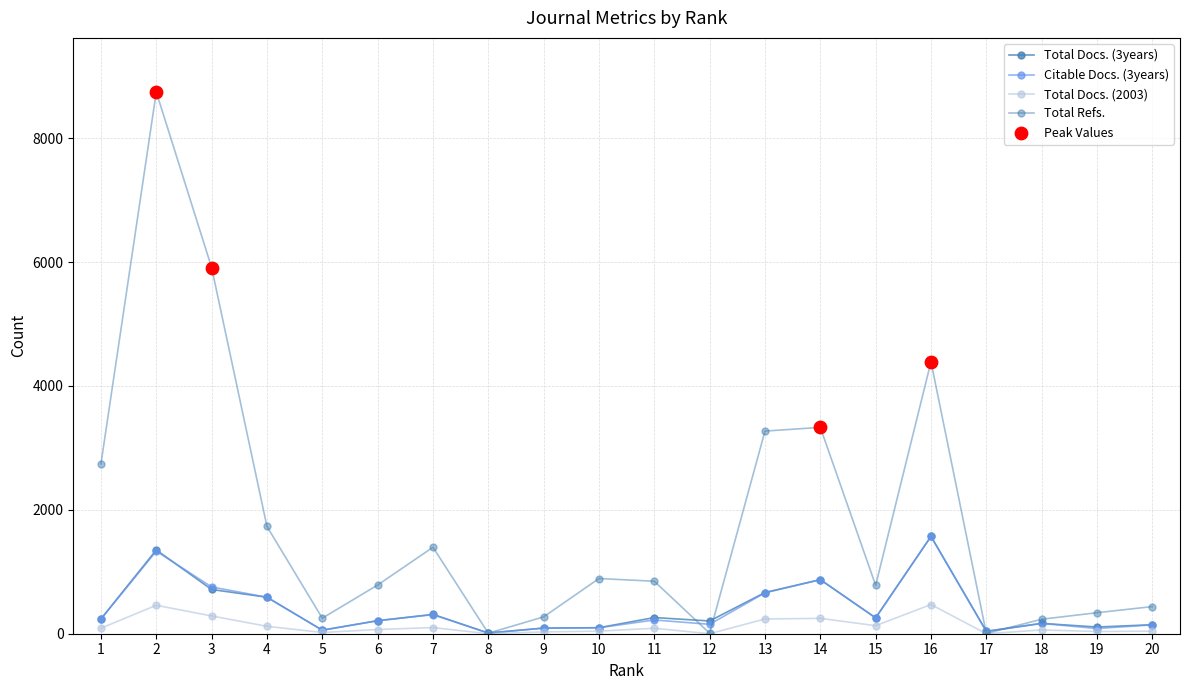

Which series has the largest total across all categories?

Total Refs.